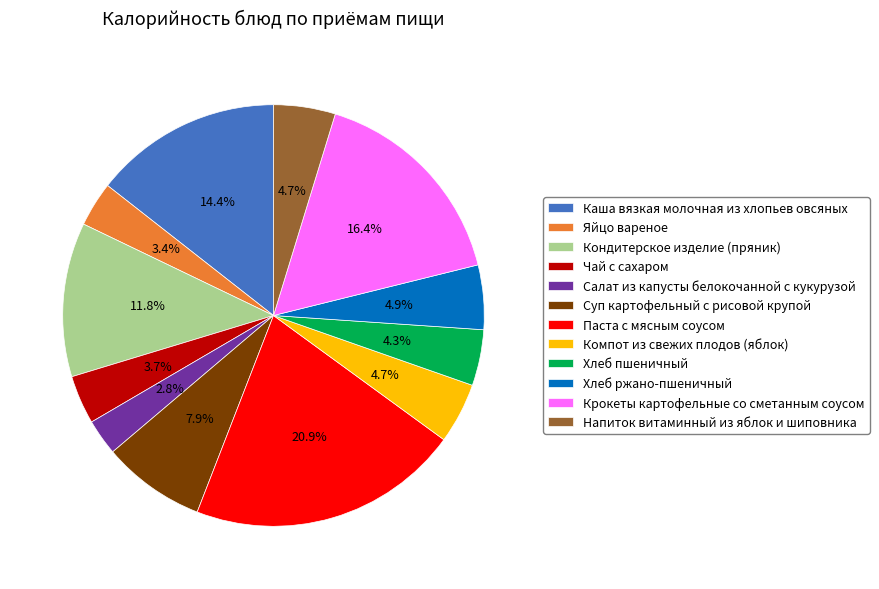

Between Салат из капусты белокочанной с кукурузой and Чай с сахаром, which is larger?

Чай с сахаром